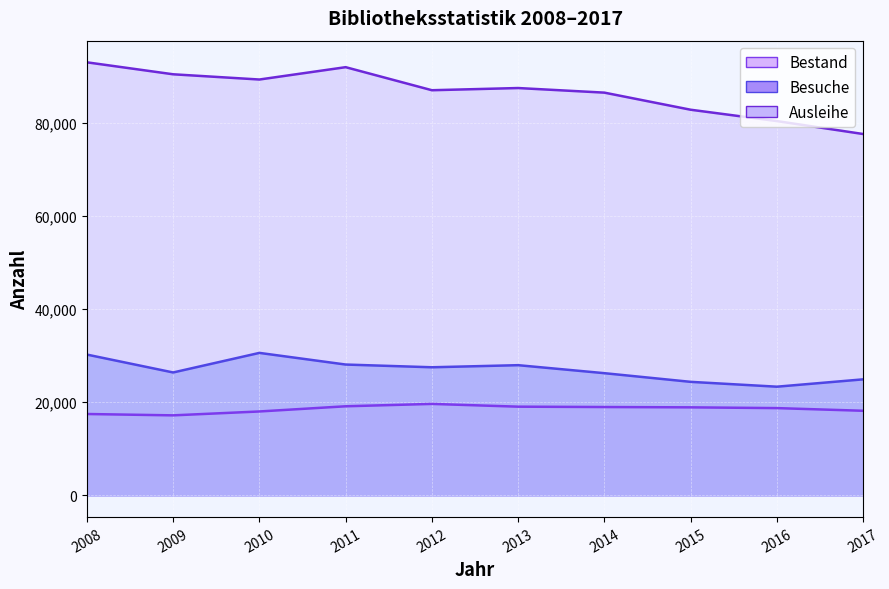

Which series has the largest total across all categories?

Ausleihe